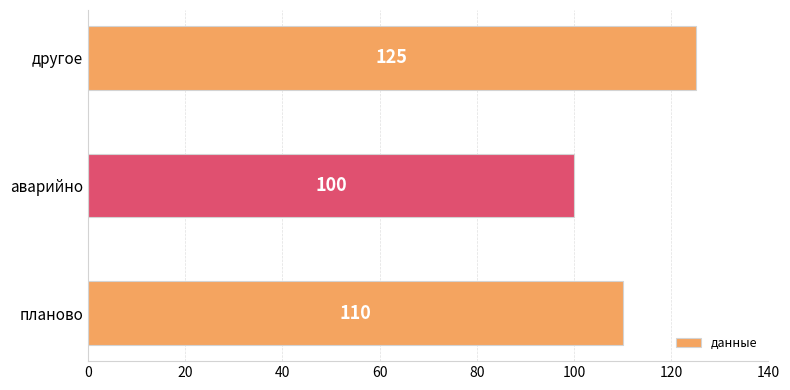

Between аварийно and другое, which is larger?

другое